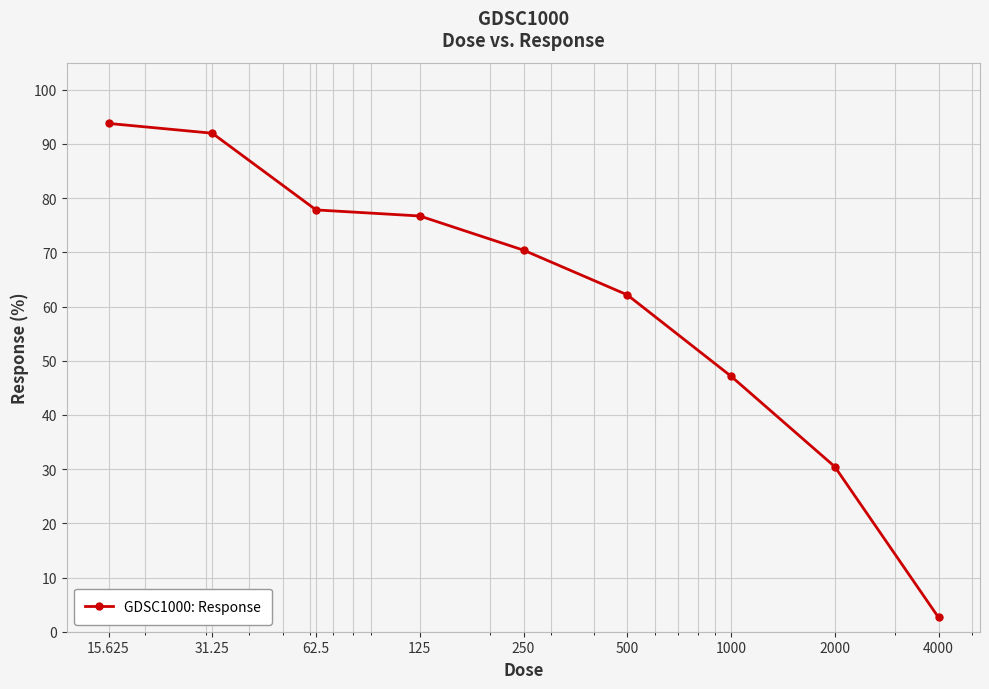

What is the value of the 2nd point from the left?

92.0